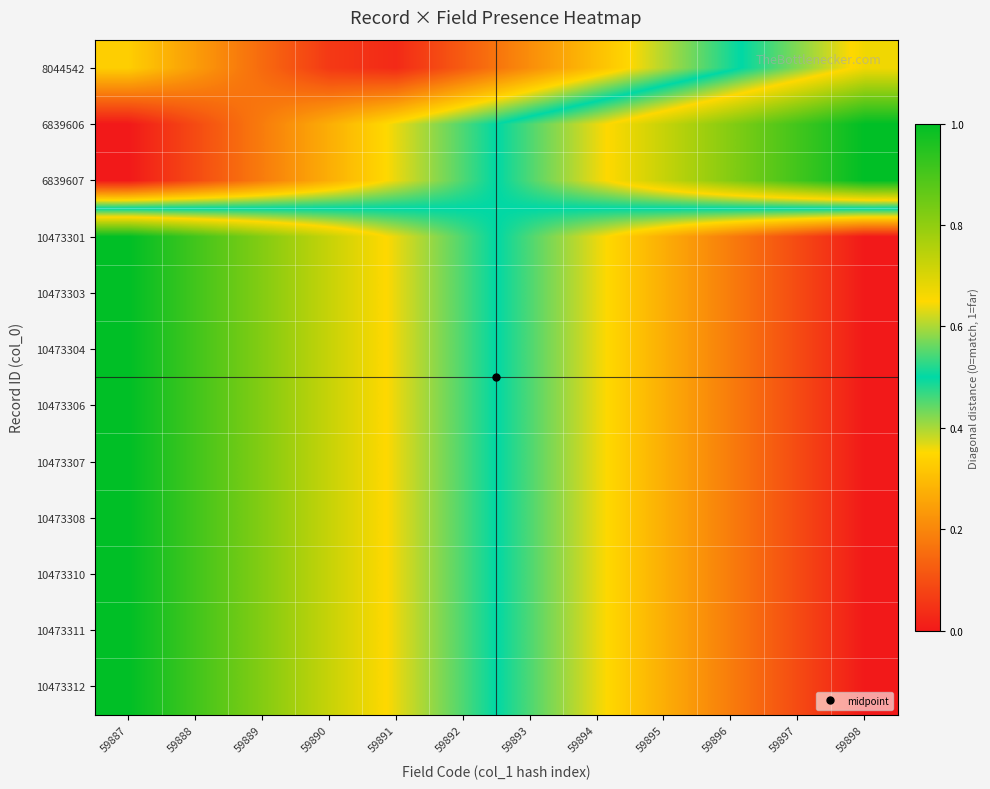

List the series in order of their peak value, highest first.

6839606, 10473312, 6839607, 10473311, 10473310, 10473308, 10473307, 10473306, 10473304, 10473303, 10473301, 8044542